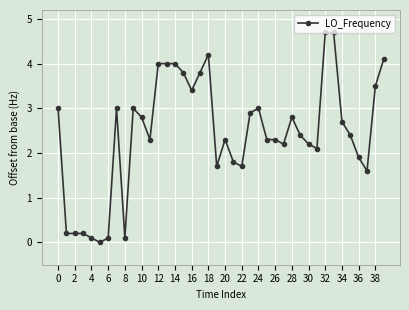

What is the value of the 31st point from the left?

2.2